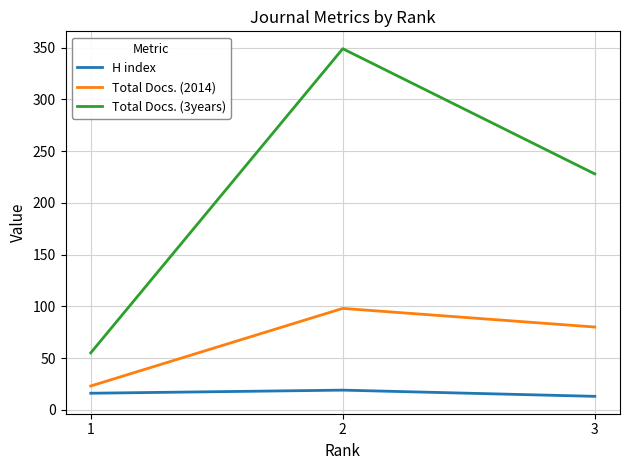

Between 2 and 3, which series saw the biggest shift?

Total Docs. (3years)